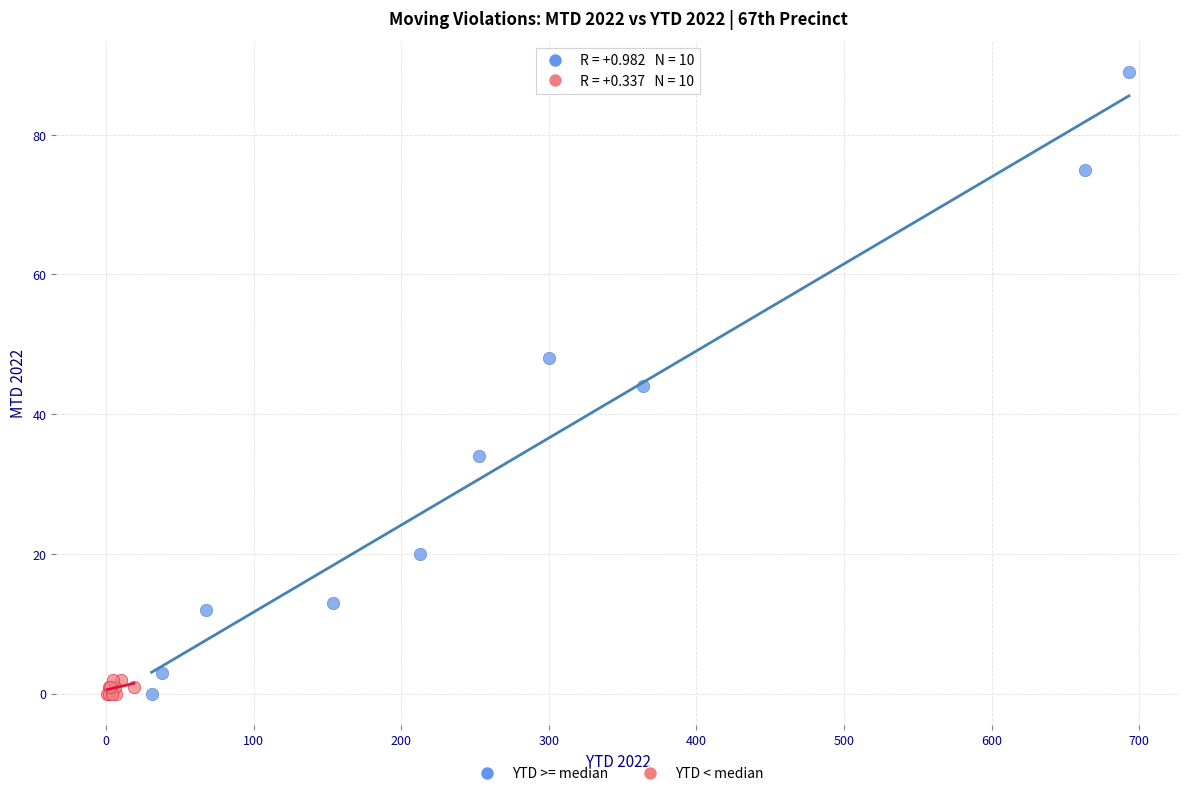

Which series contains the highest Y value?

YTD >= median